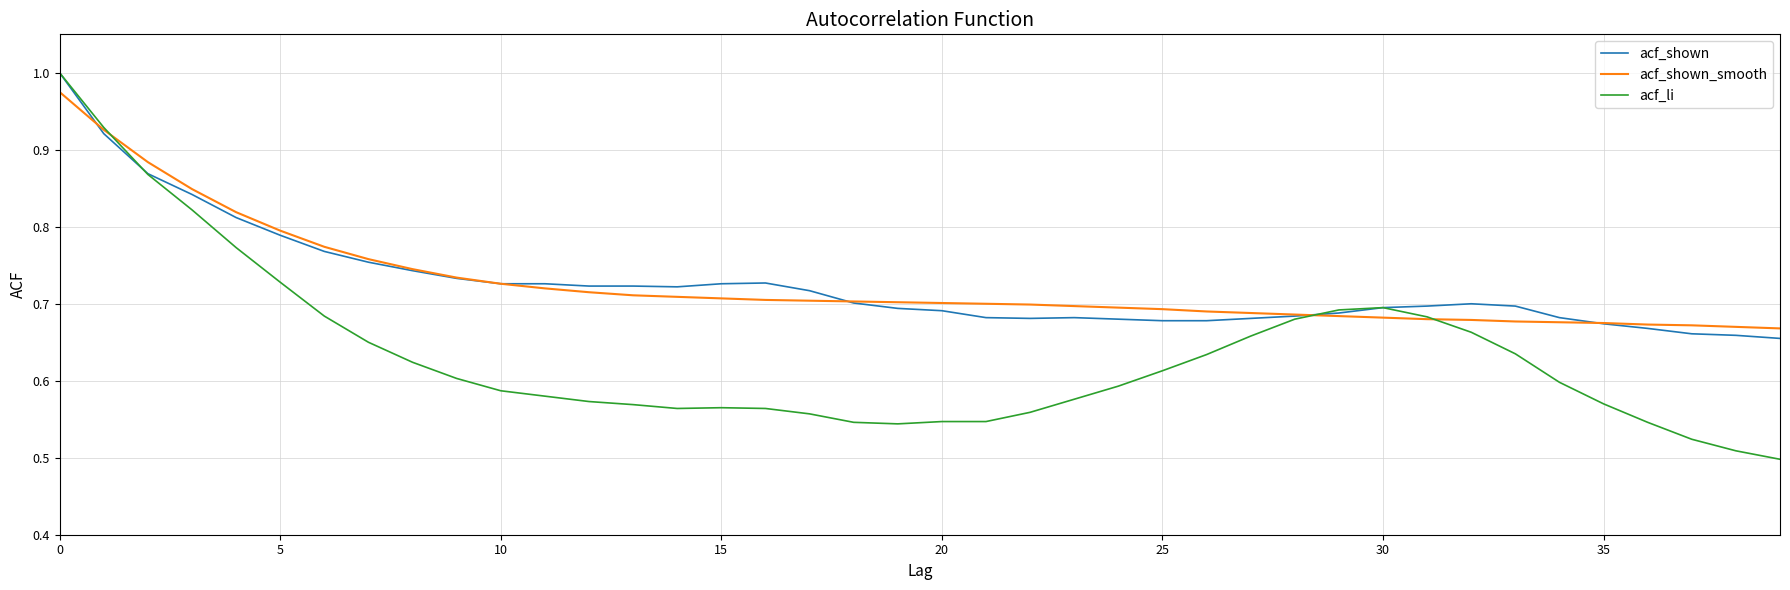

True or false: acf_li has a value of 0.2 at 20.

False